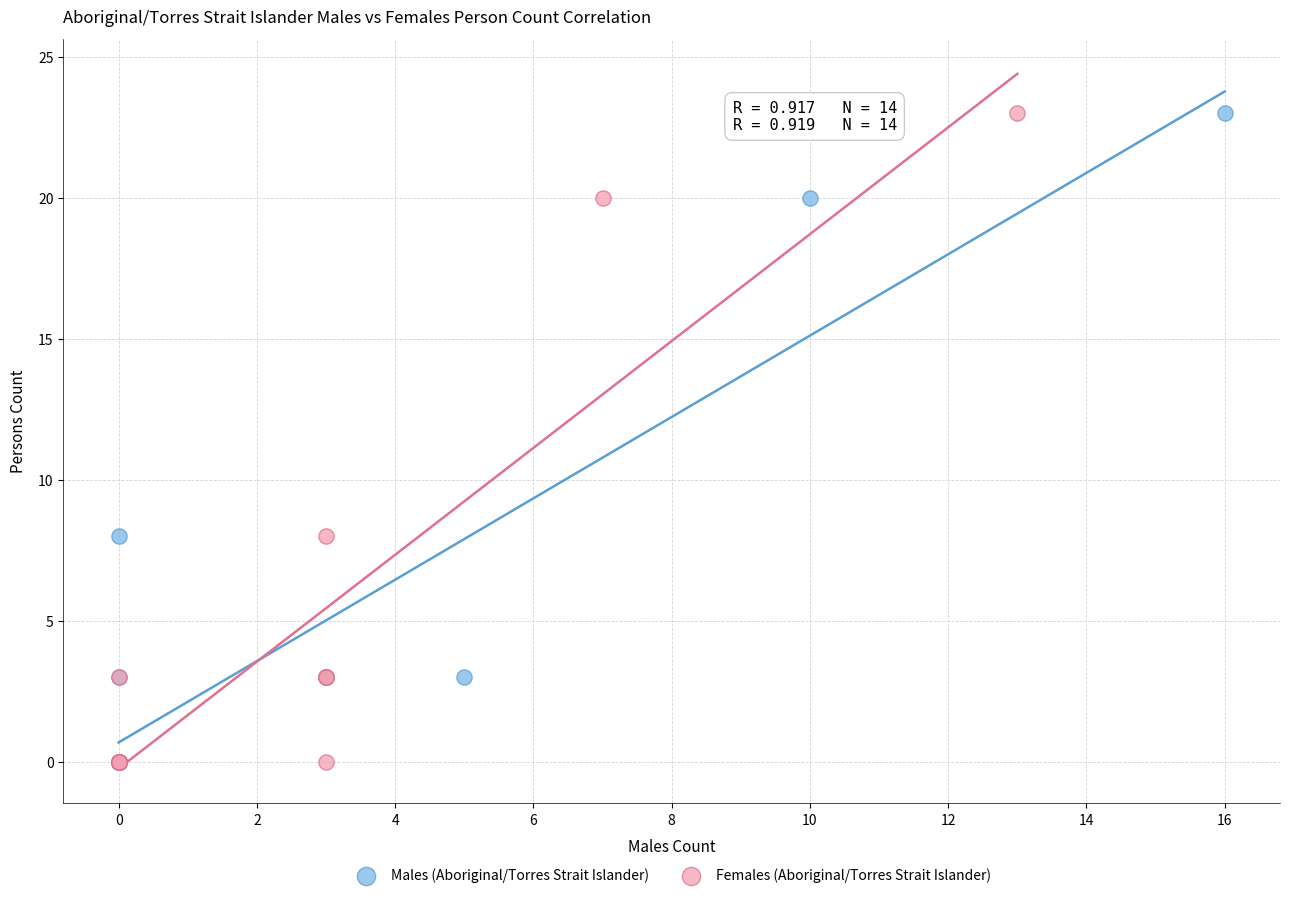

What are all the series names shown in the legend?

Males (Aboriginal/Torres Strait Islander), Females (Aboriginal/Torres Strait Islander)